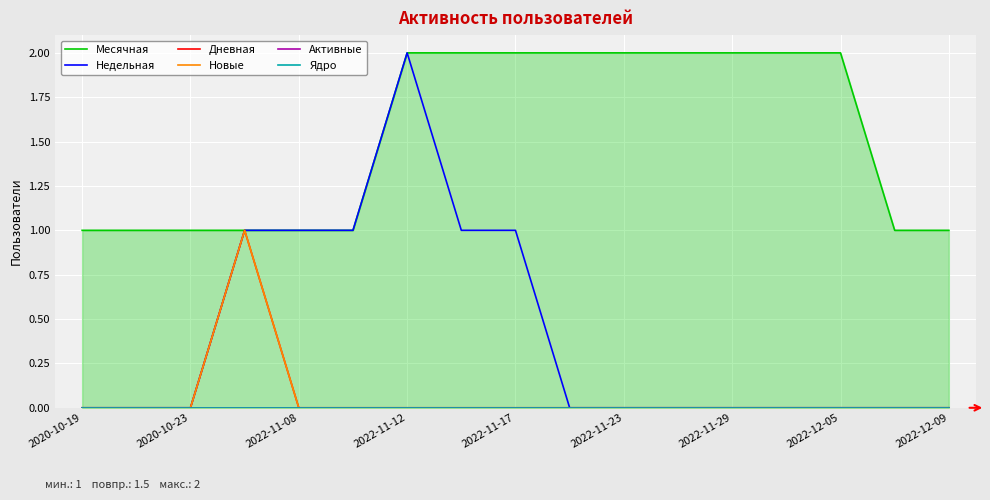

How many Дневная values are between 0 and 1?

17